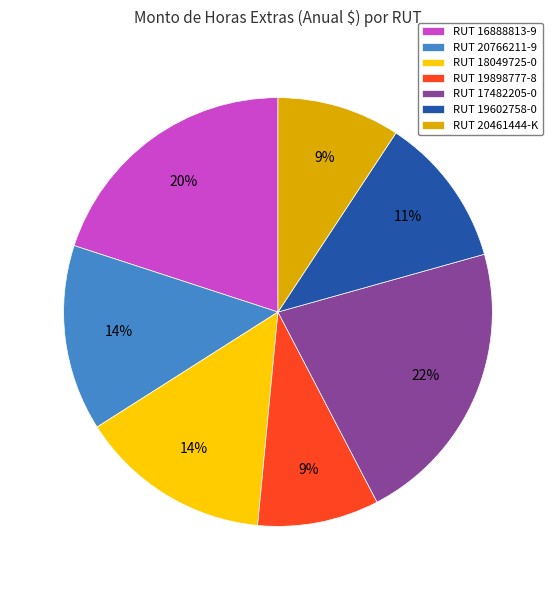

How many slices are in this pie chart?

7